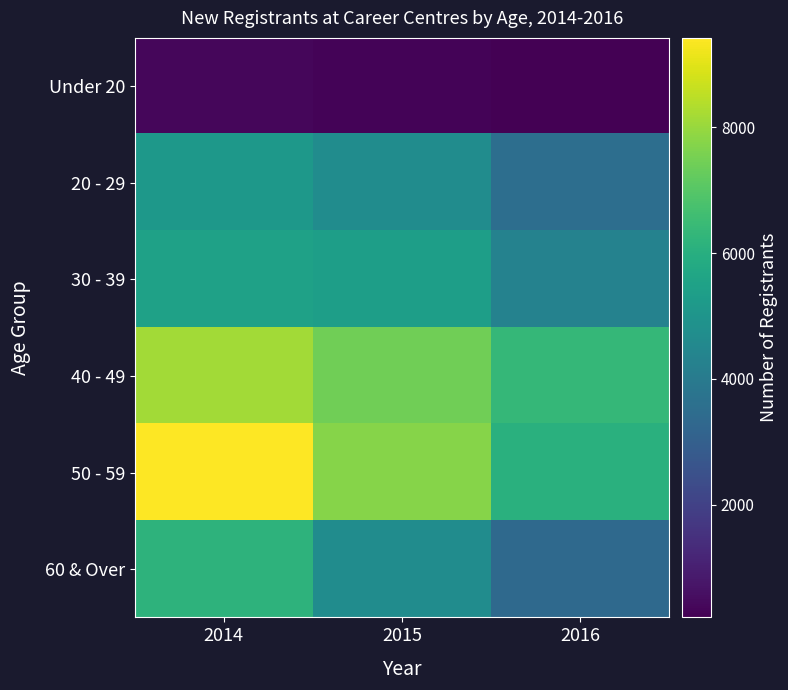

At which category does the chart reach its minimum across all series?

2016